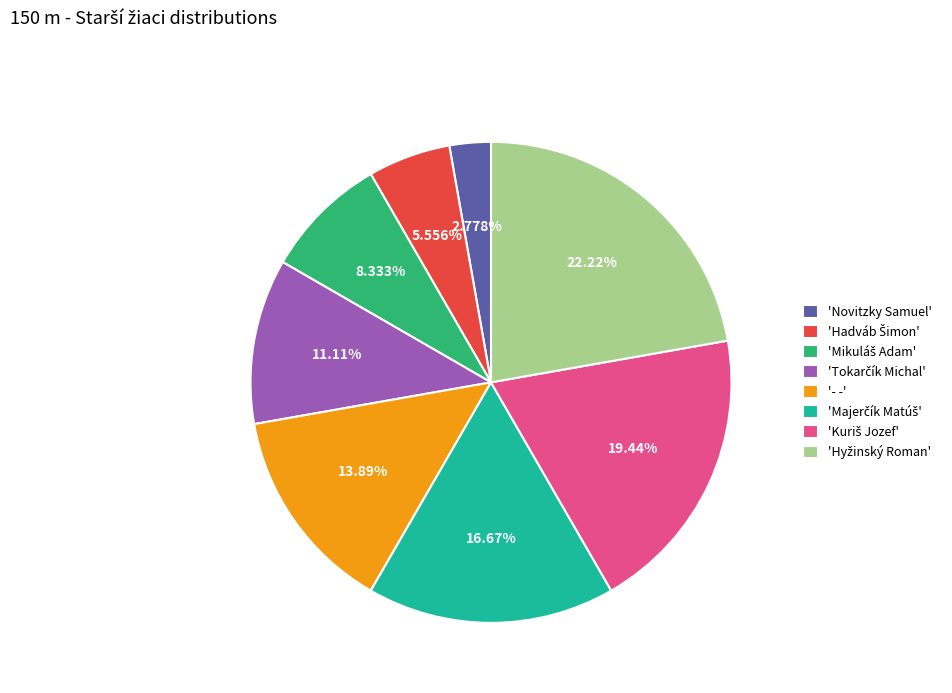

Is there a majority slice in this chart?

No